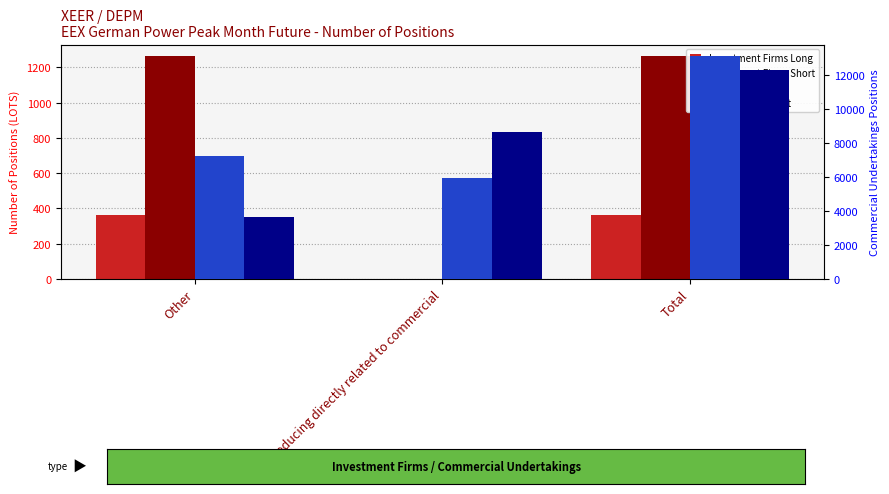

How many data points does each series have?

3